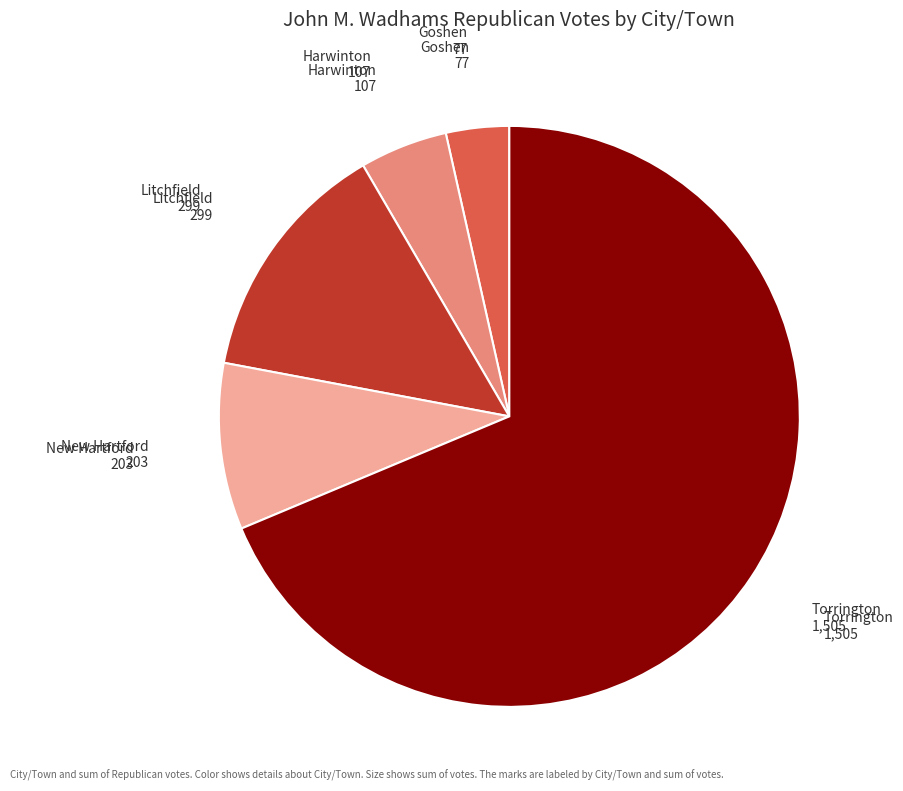

Which category accounts for the majority?

Torrington